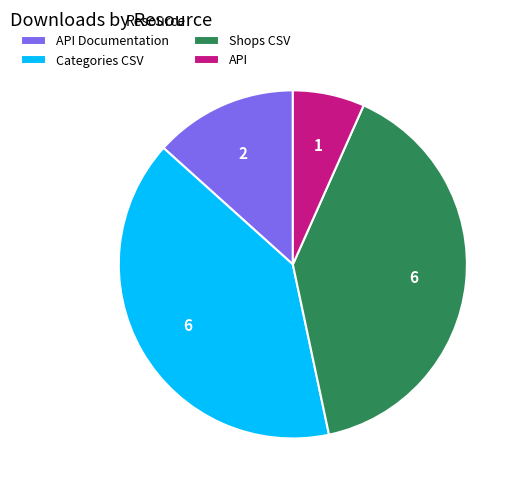

Does Shops CSV account for over 50% of the chart?

No